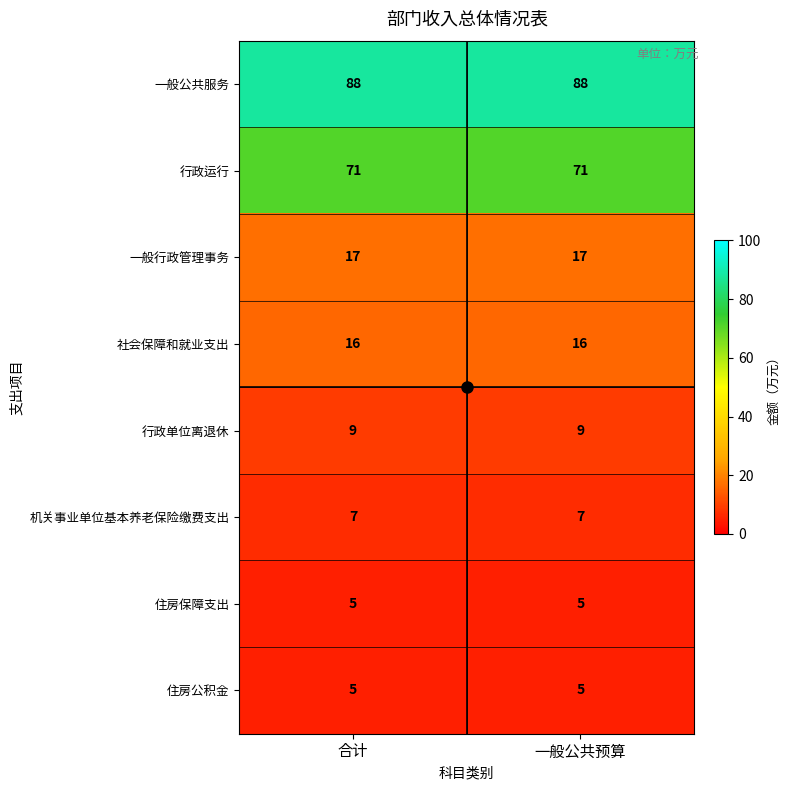

How many data points does each series have?

2